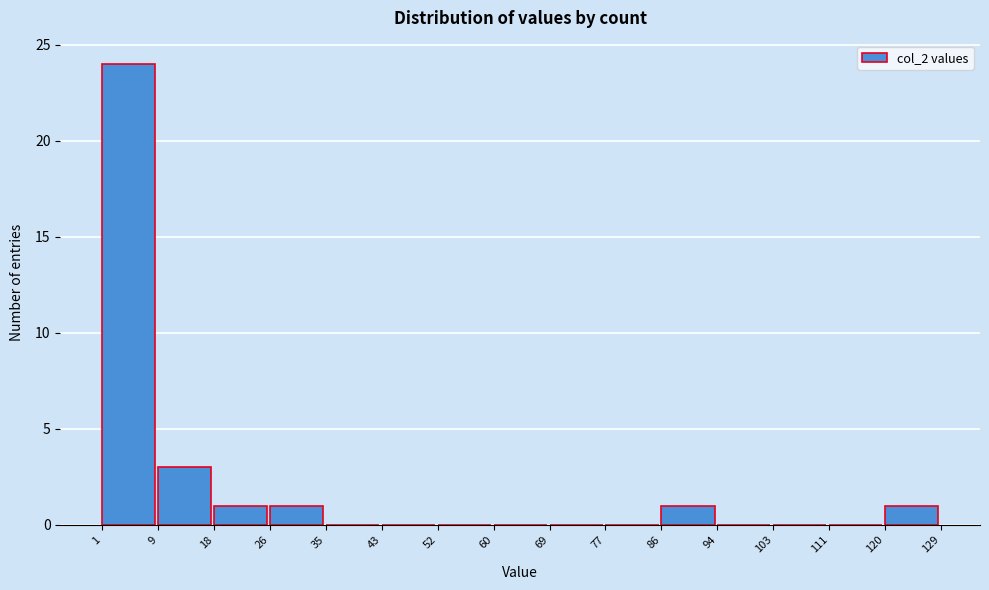

How tall is the bar that spans 9 to 18 on the x-axis? The values are not printed on the chart, so give them approximately, as read against the axis.

3